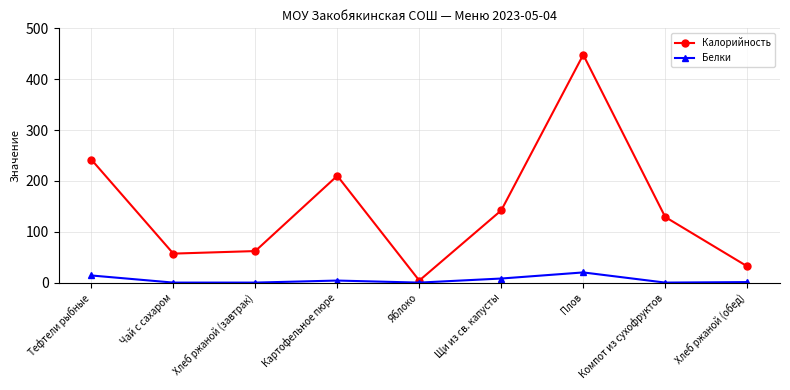

What is the highest value of the Белки series?

20